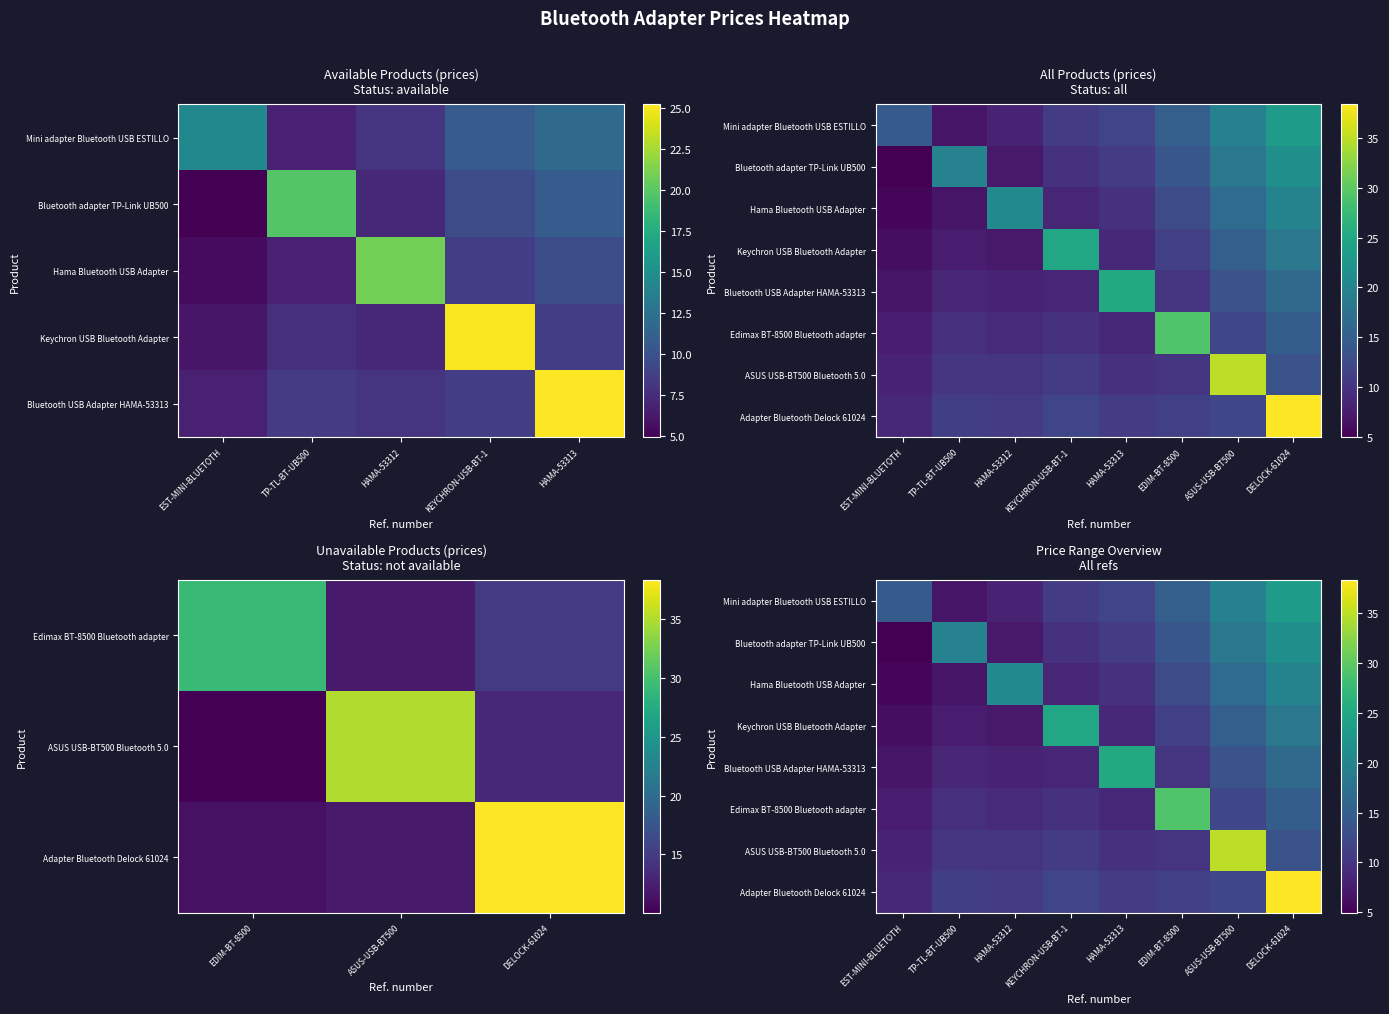

Which category has the lowest value across all series?

EST-MINI-BLUETOTH